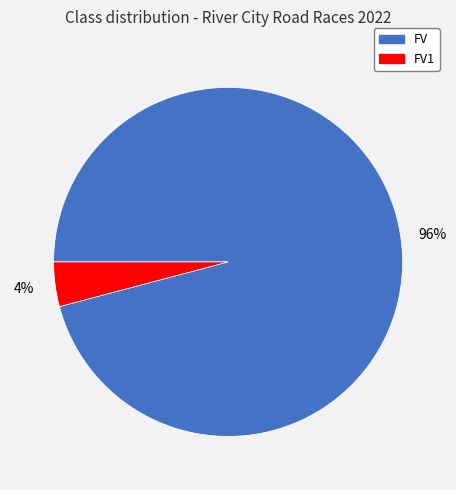

To the nearest percent, what is the difference between the largest and smallest slice percentages?

92%